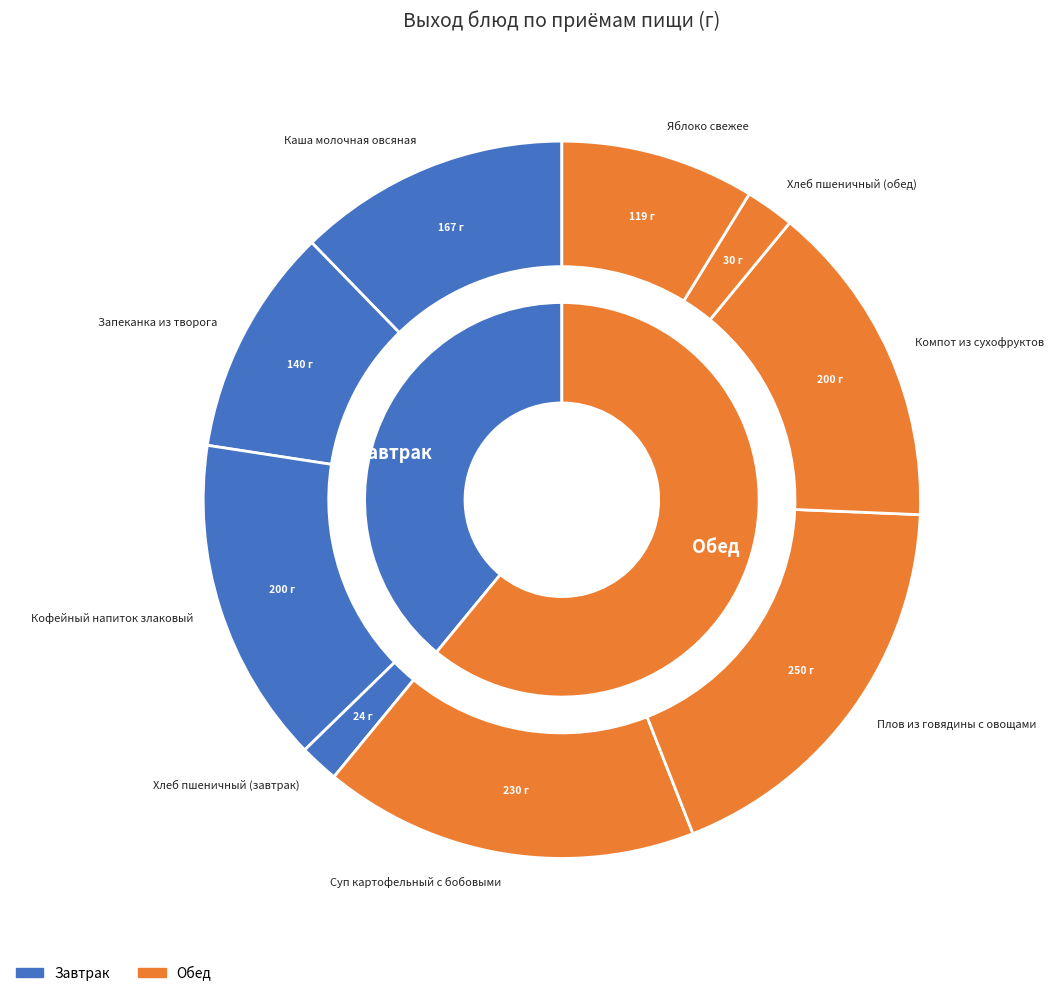

To the nearest percent, what percentage of the pie is Запеканка из творога?

10%